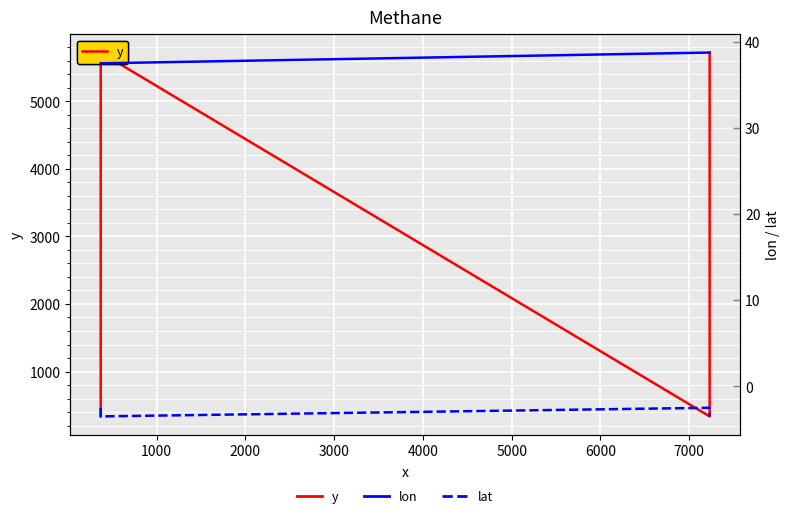

What is the approximate value of lat at 2000?

-2.5